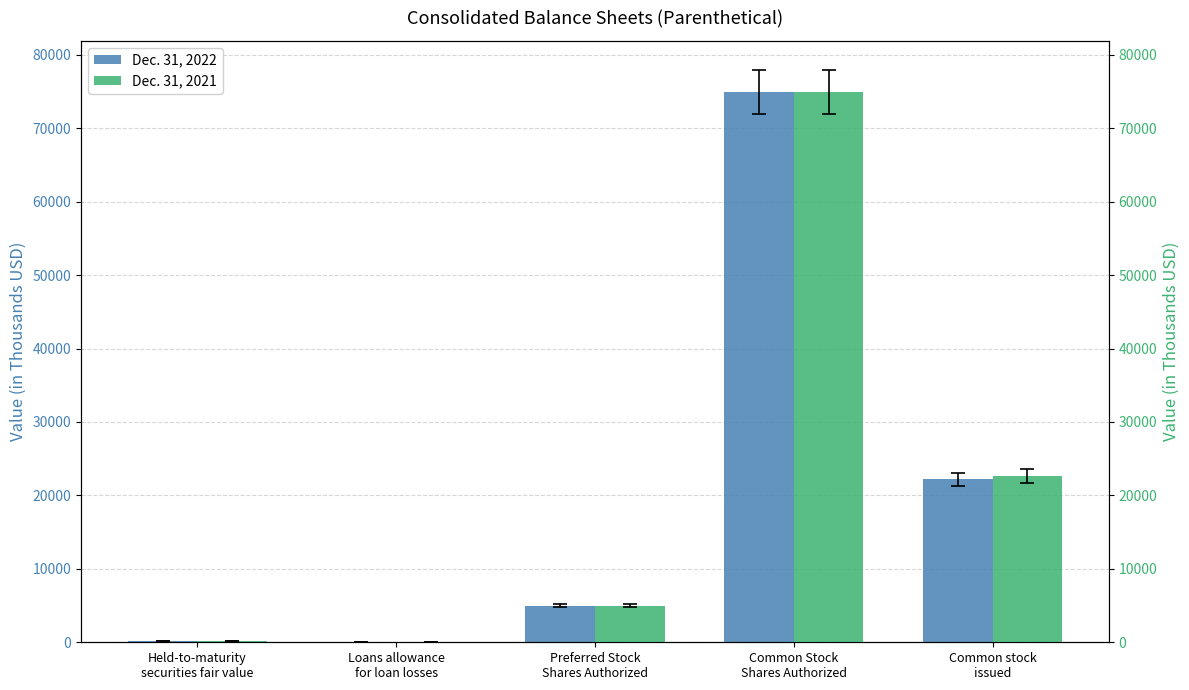

Reading left to right, transcribe all the data shown in this chart.

Dec. 31, 2022: 190.9	19.9	5000.0	75000.0	22216.8
Dec. 31, 2021: 219.7	19.8	5000.0	75000.0	22656.5